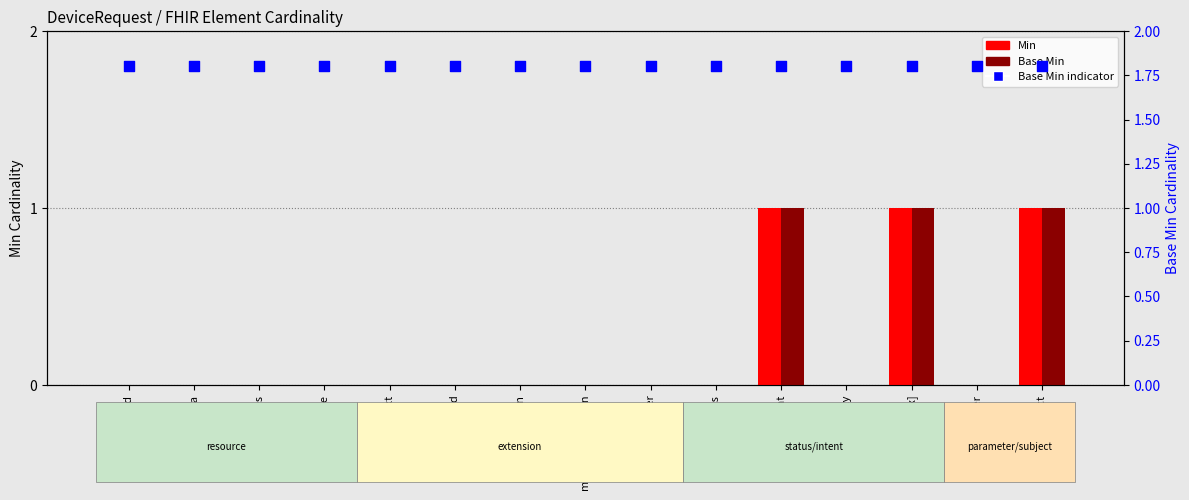

Which series has the largest total across all categories?

Base Min indicator